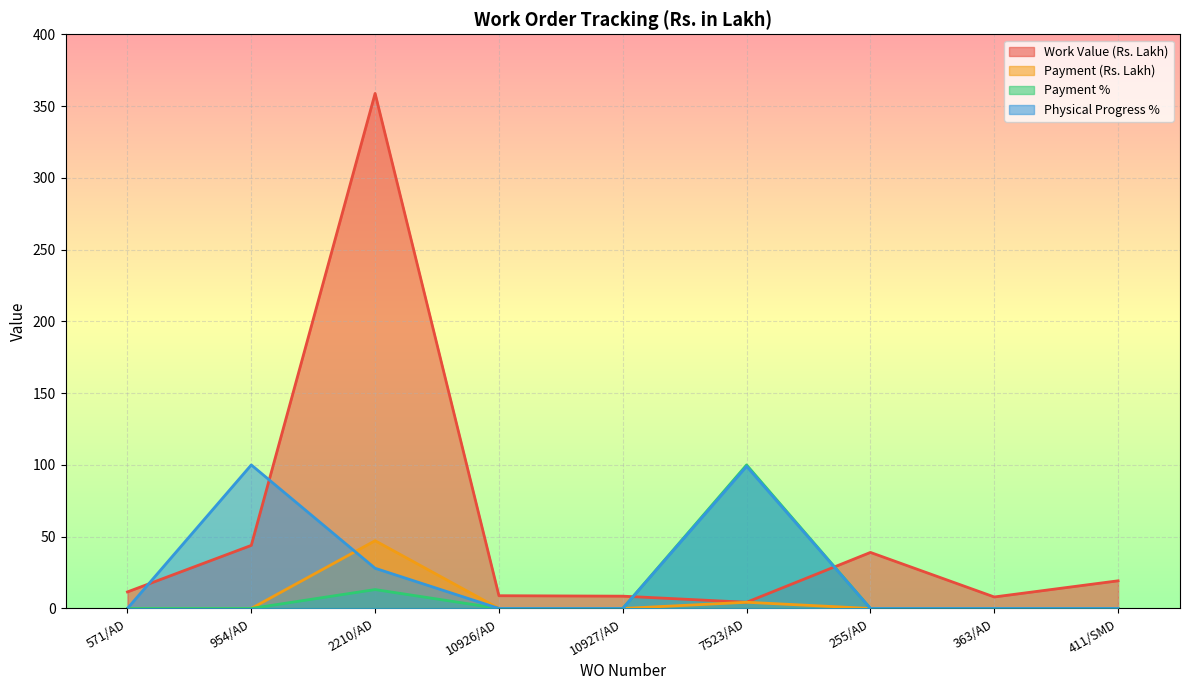

True or false: Physical Progress % has more than 1 interior local peaks.

True